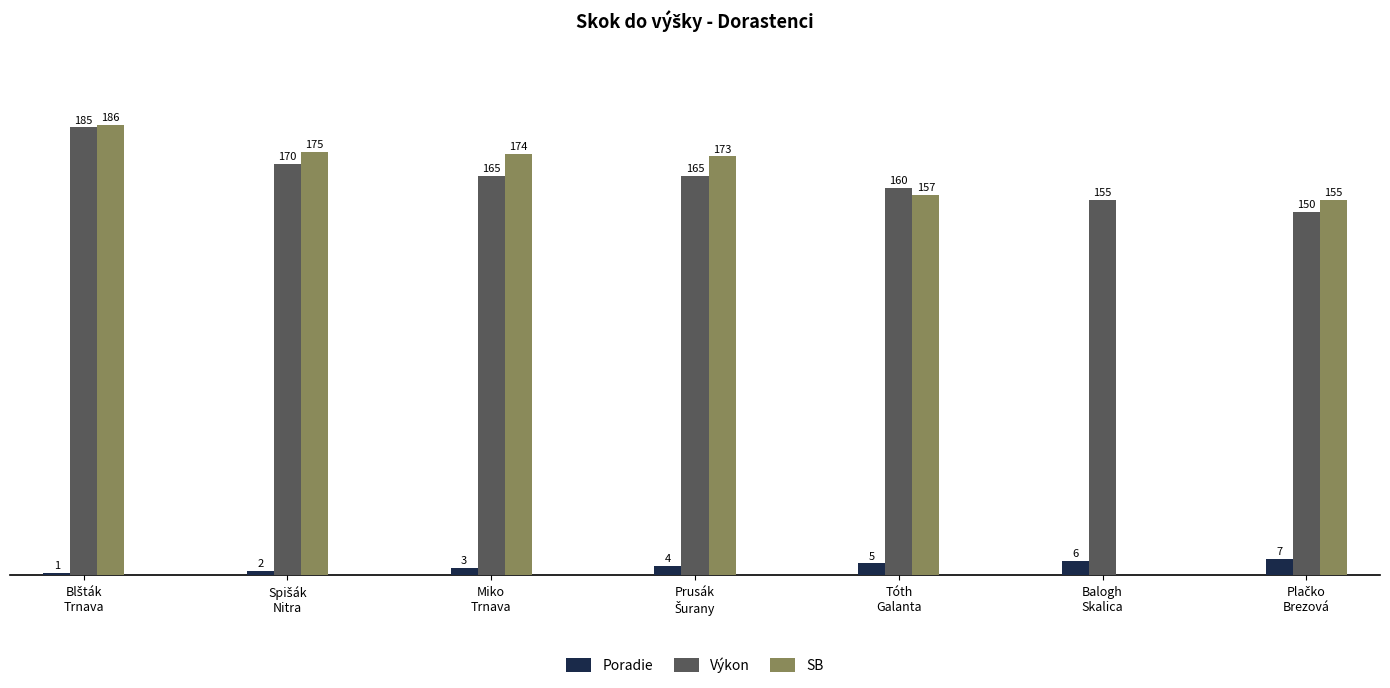

What is the approximate value of SB at Plačko
Brezová, to the nearest 10?

160